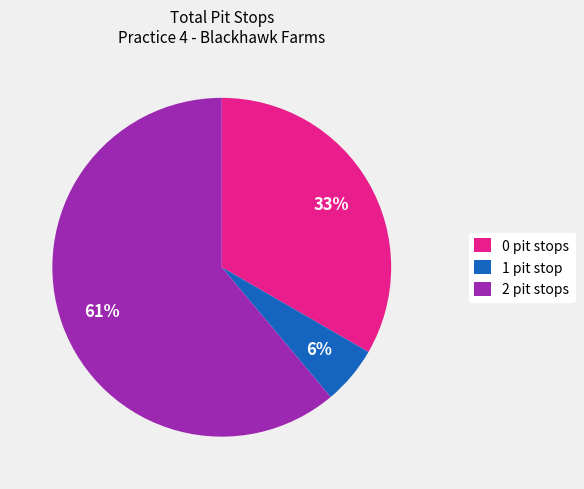

How many slices are in this pie chart?

3